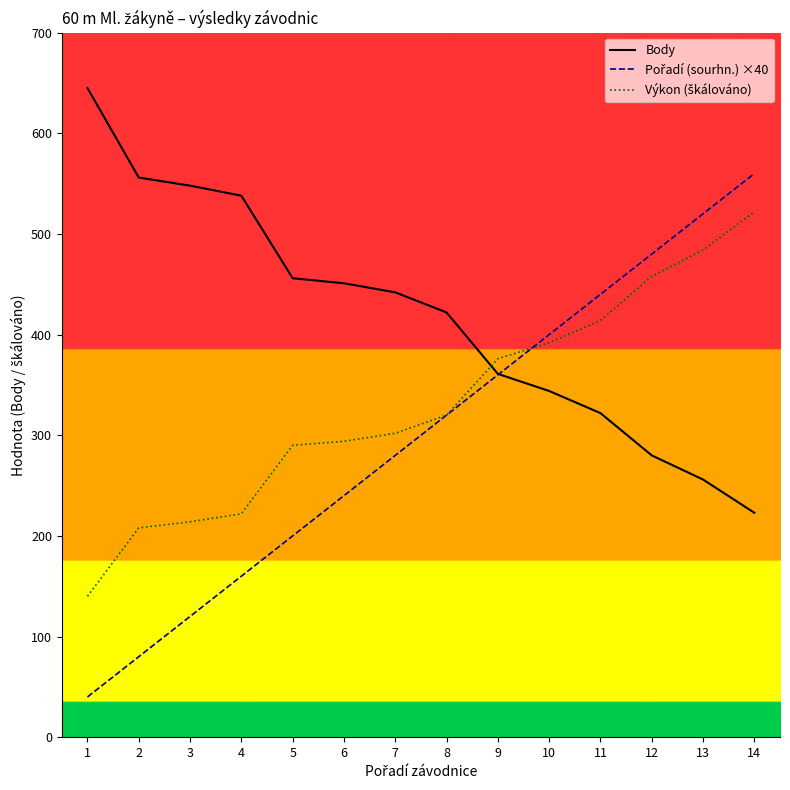

What is the approximate value of Body at 1?

645.0